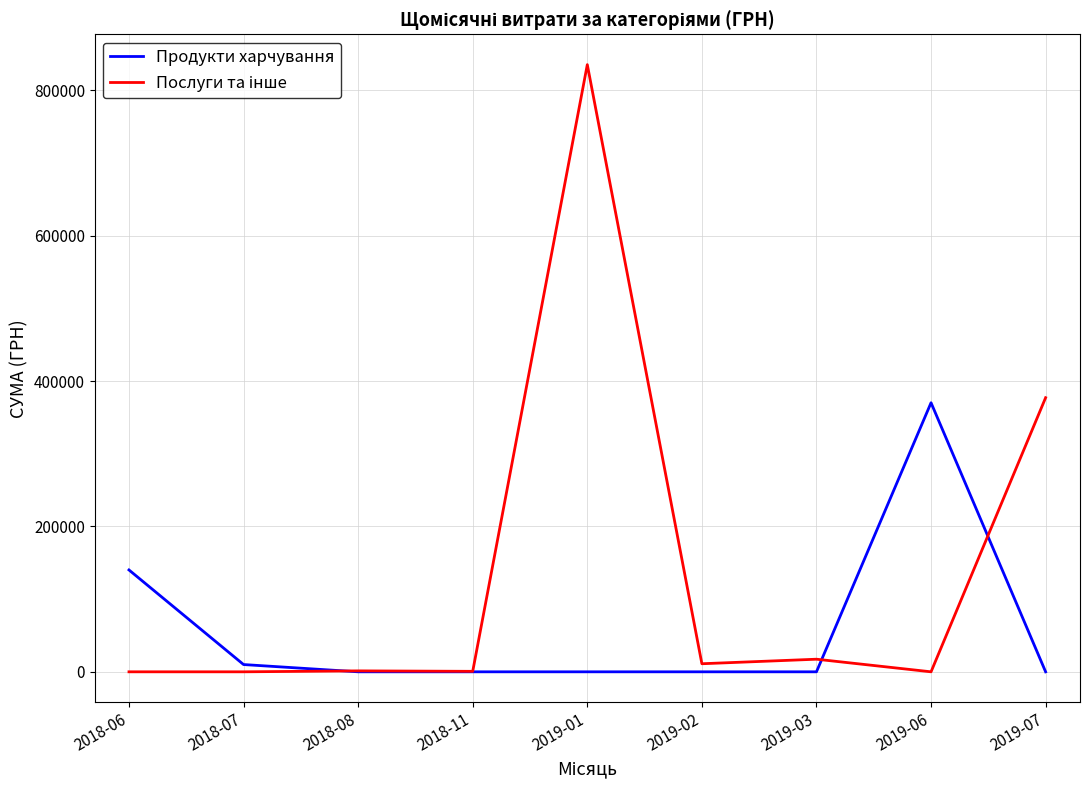

What position from the right is 2019-02?

4